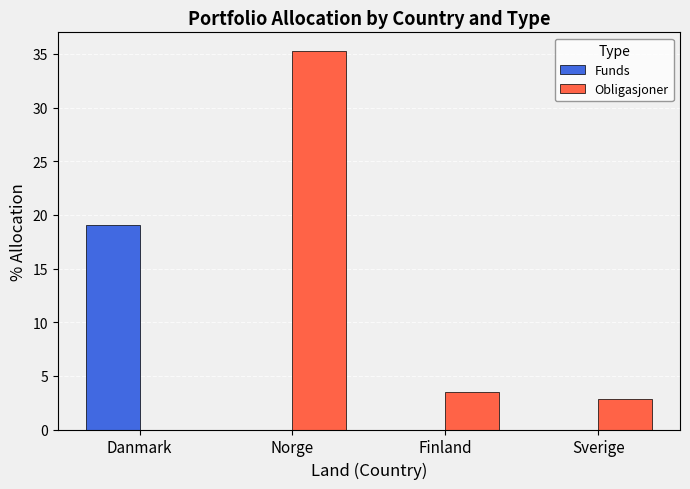

What is the difference between the Obligasjoner values at Danmark and Finland?

3.5